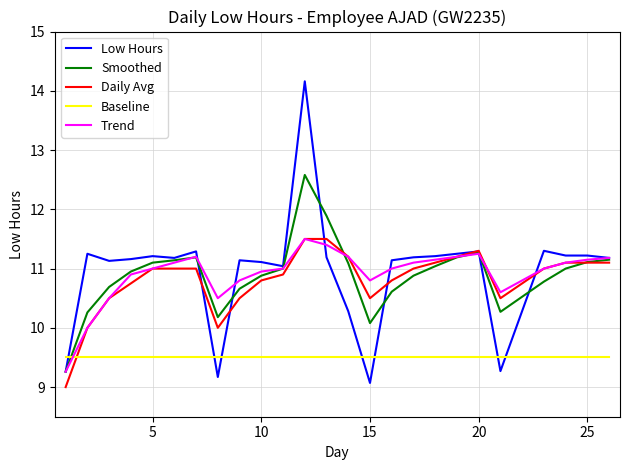

Which series ends up on top after the final intersection of Baseline and Trend?

Trend